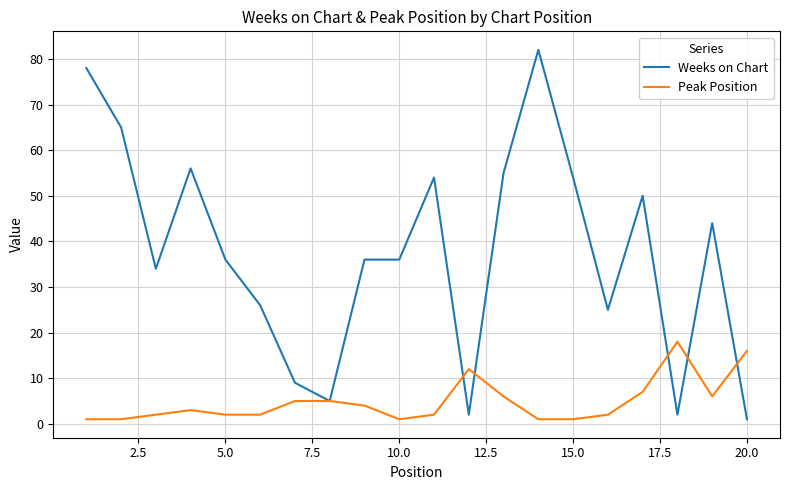

Which series has the largest total across all categories?

Weeks on Chart